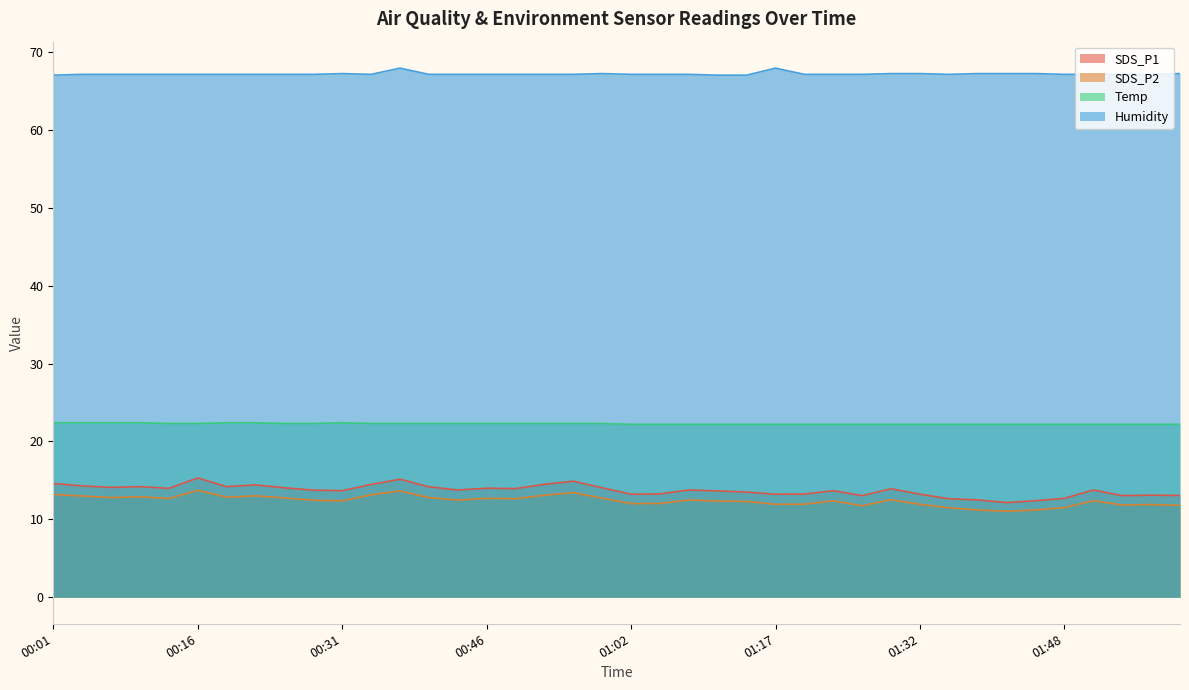

What is the label of the 40th point from the left?

02:00